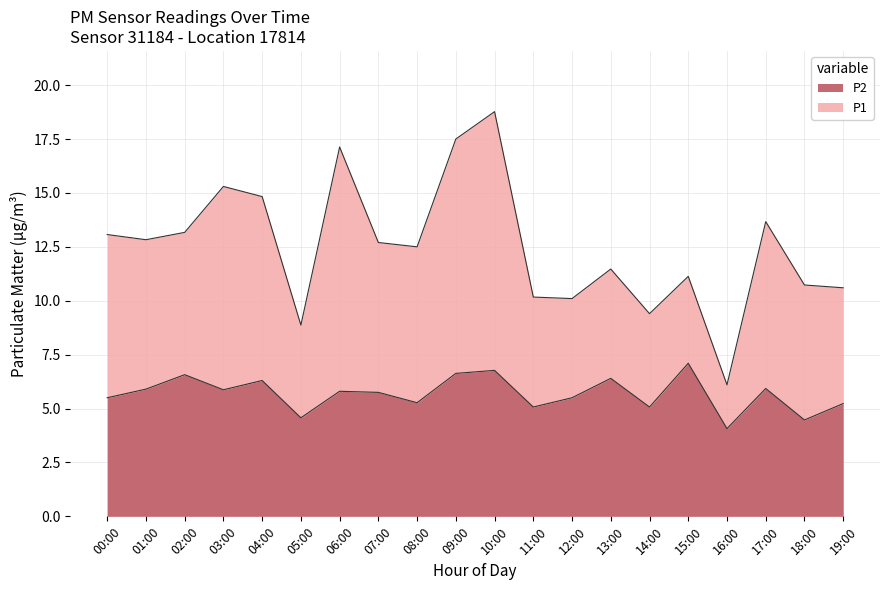

In P1, how many points are higher than both neighbors (excluding endpoints)?

6